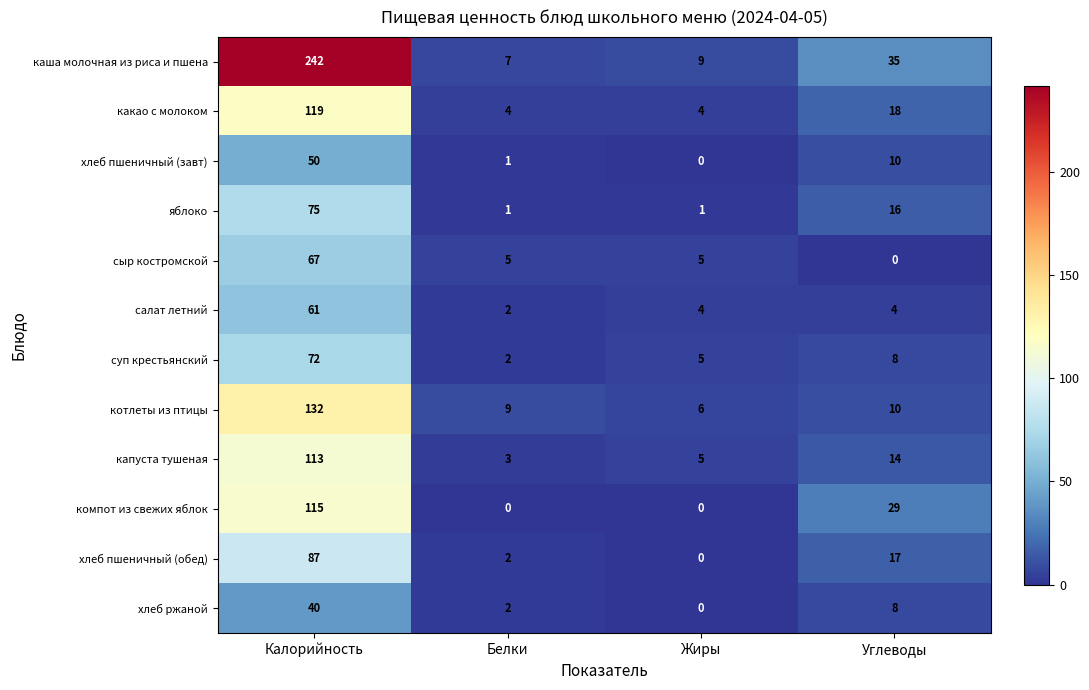

Which series changed the most between Калорийность and Белки?

каша молочная из риса и пшена